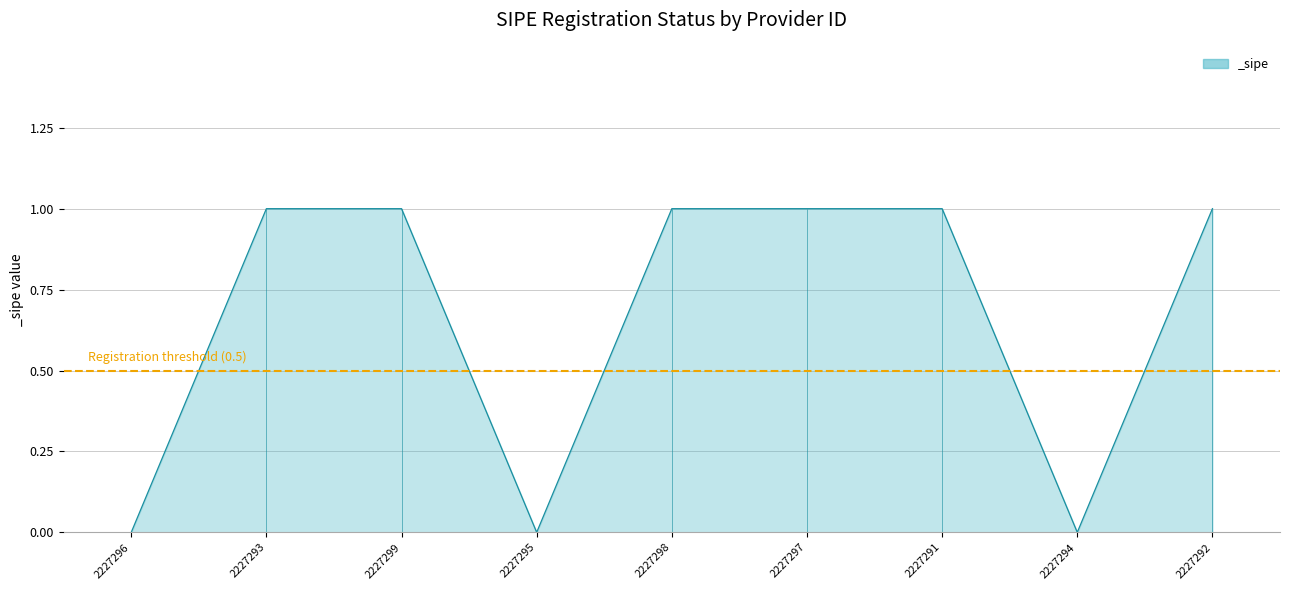

What is the sum of all values?

6